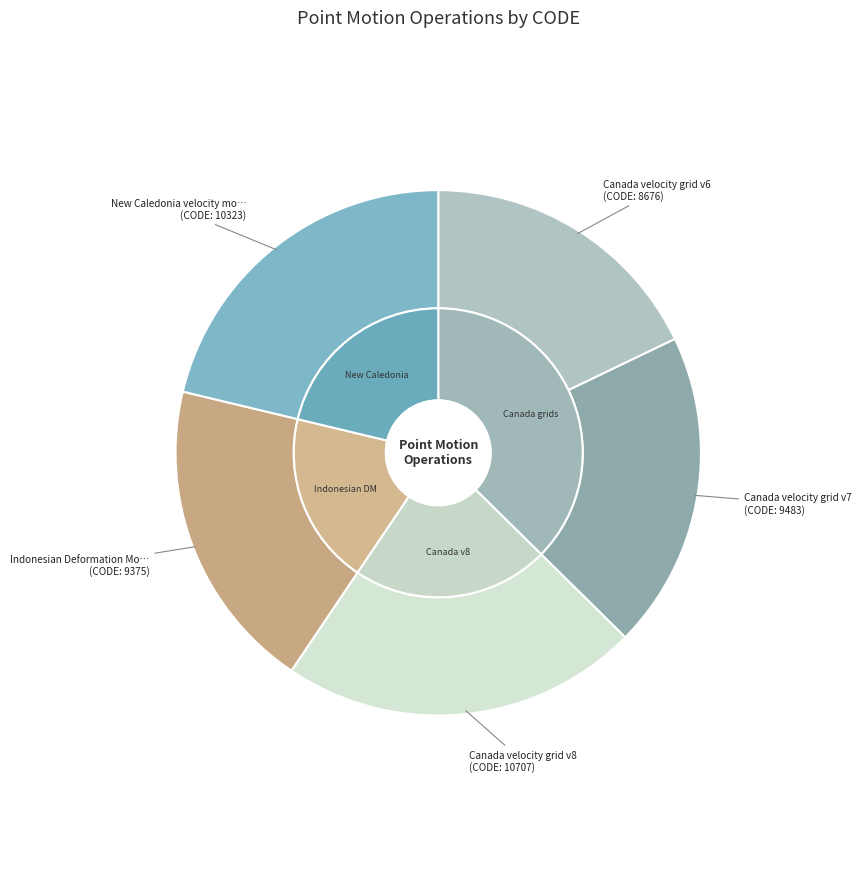

Which category has the smallest portion of the pie?

Canada velocity grid v6